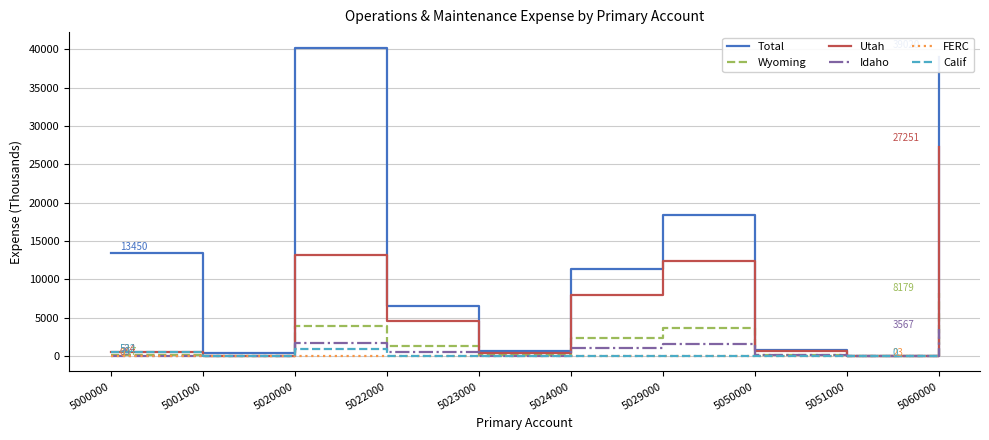

Is the value of Idaho at 5020000 greater than the value of Calif at 5024000?

Yes